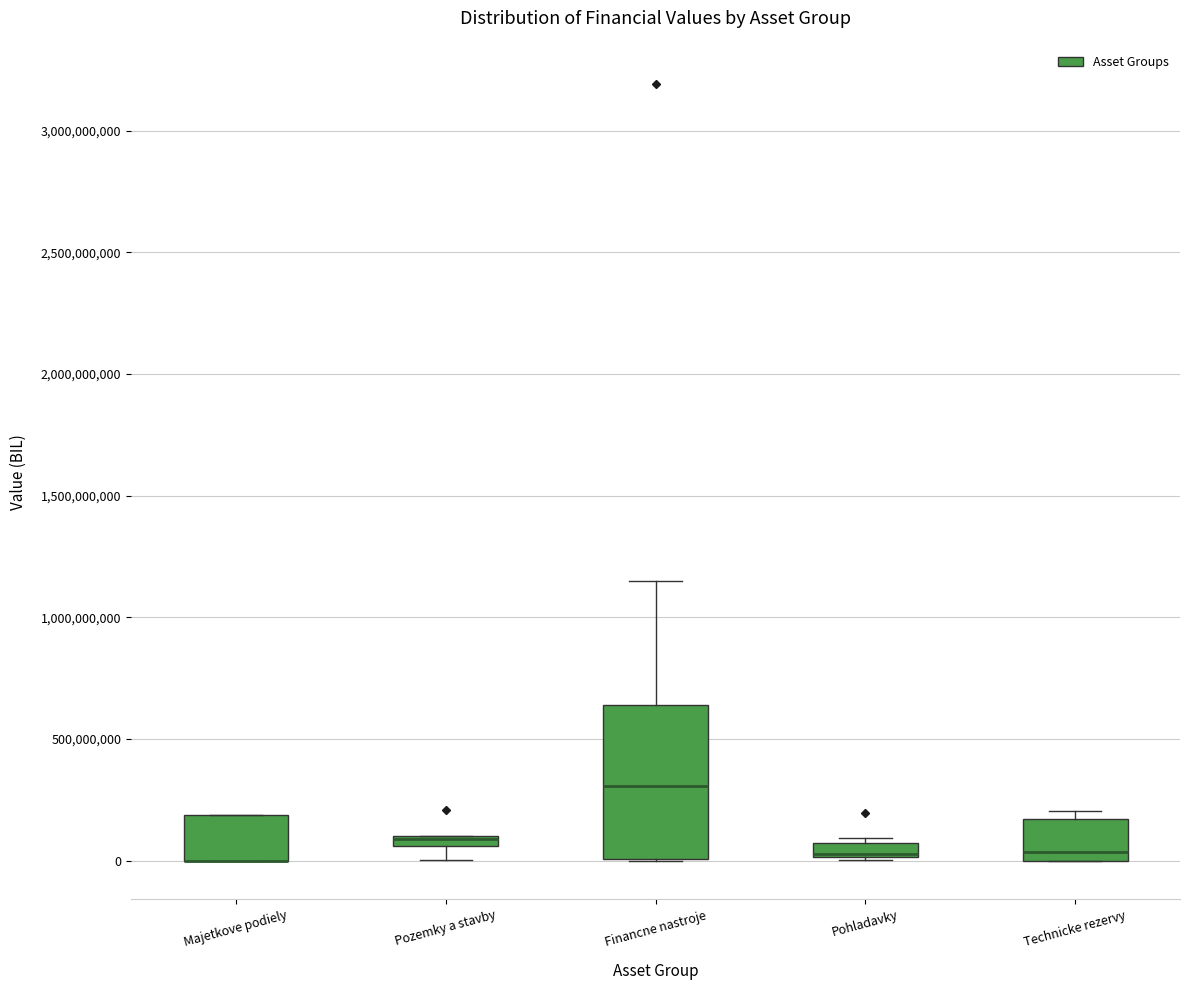

Which box is the tallest, from its lower edge to its upper edge?

Financne nastroje